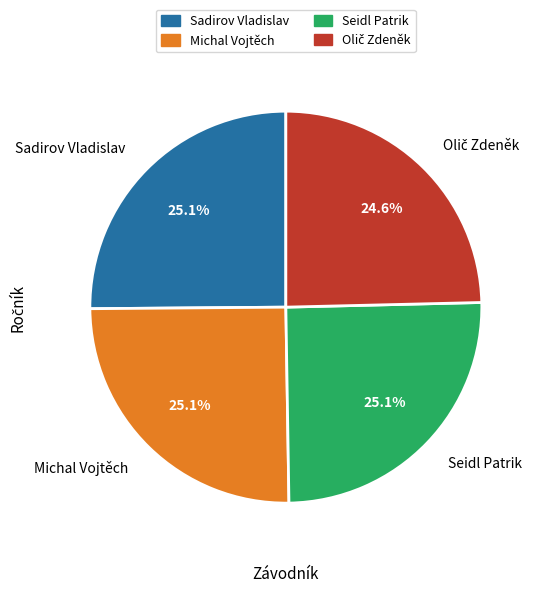

To the nearest percent, what percentage of the pie is Michal Vojtěch?

25%